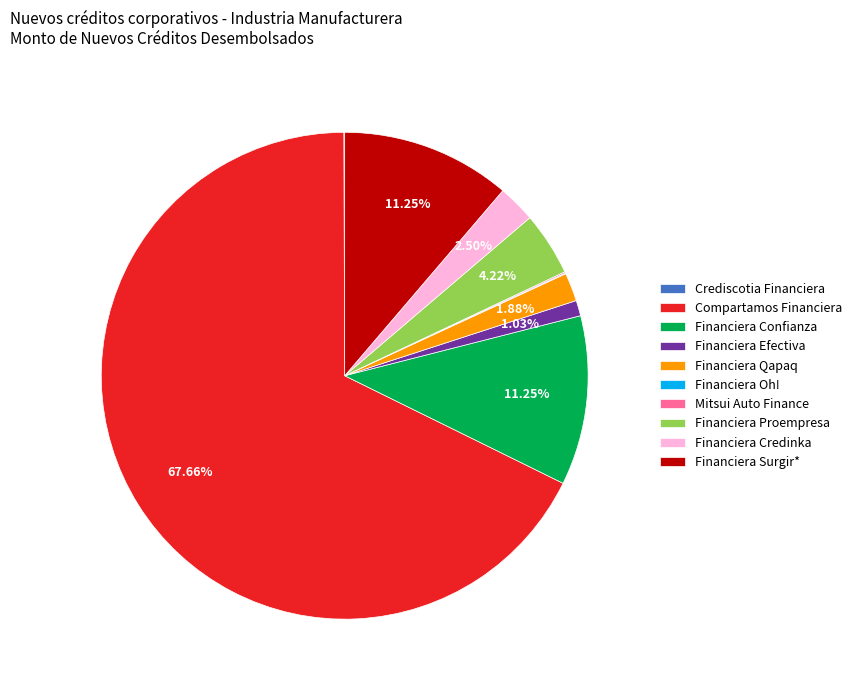

Do Financiera Proempresa and Financiera Efectiva together represent more than half of the pie?

No